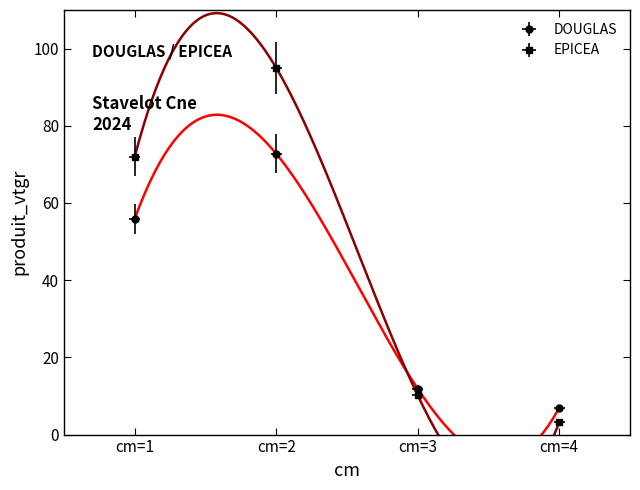

Which has a higher value, cm=1 or cm=3?

cm=1